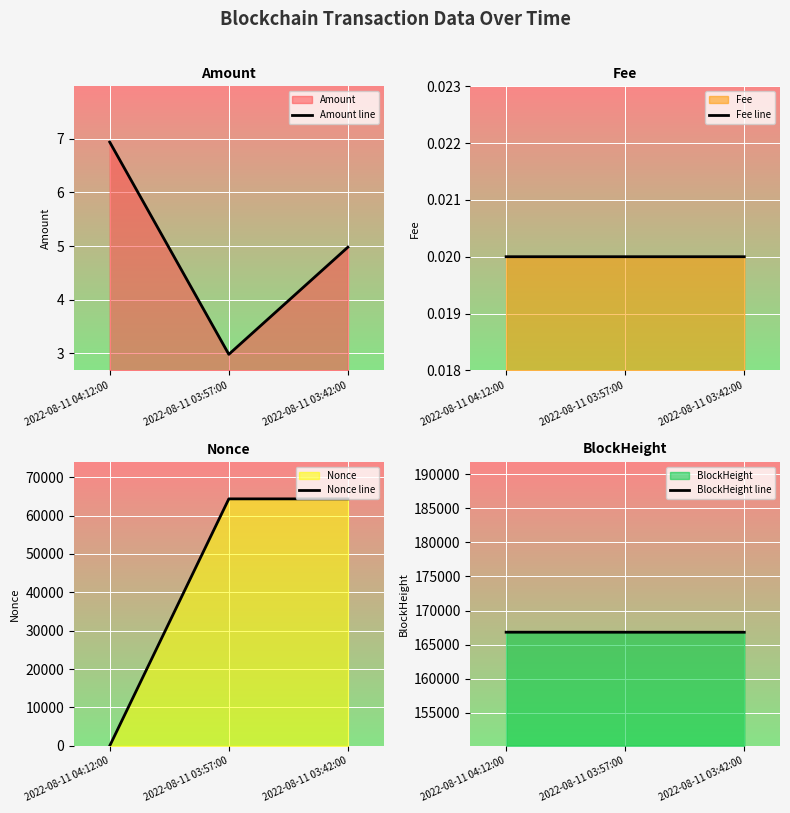

What is the difference between the maximum and minimum values in the Amount line series?

4.0